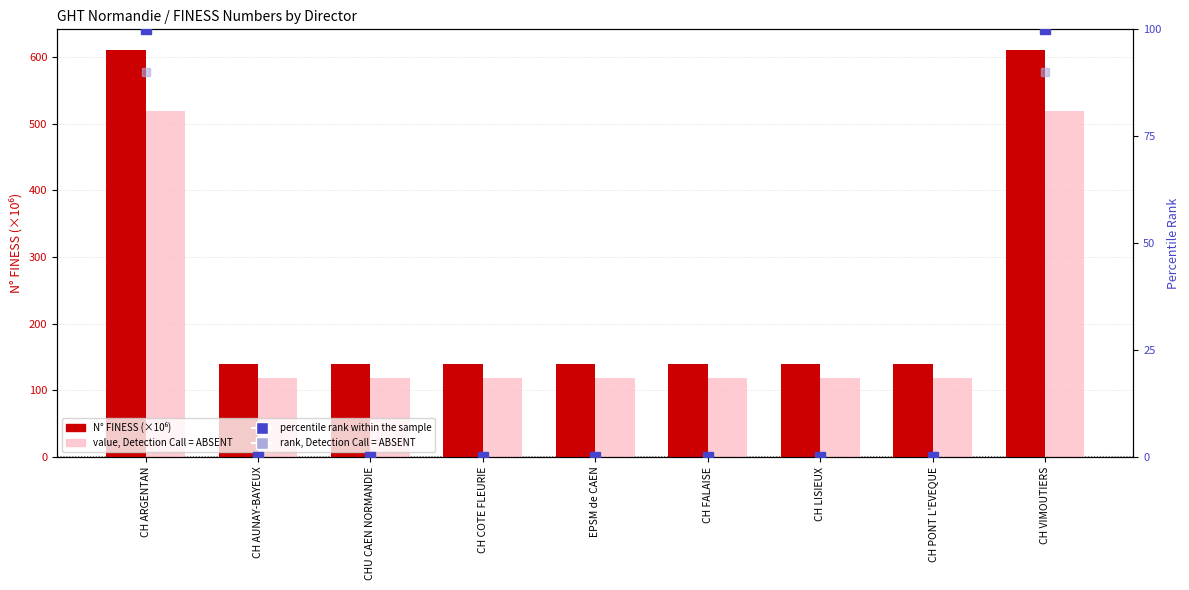

Which series has the largest total across all categories?

N° FINESS (×10⁶)